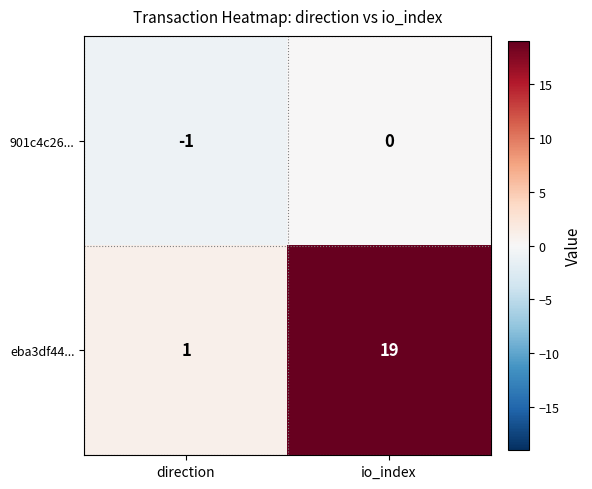

At which category does the chart reach its peak across all series?

io_index